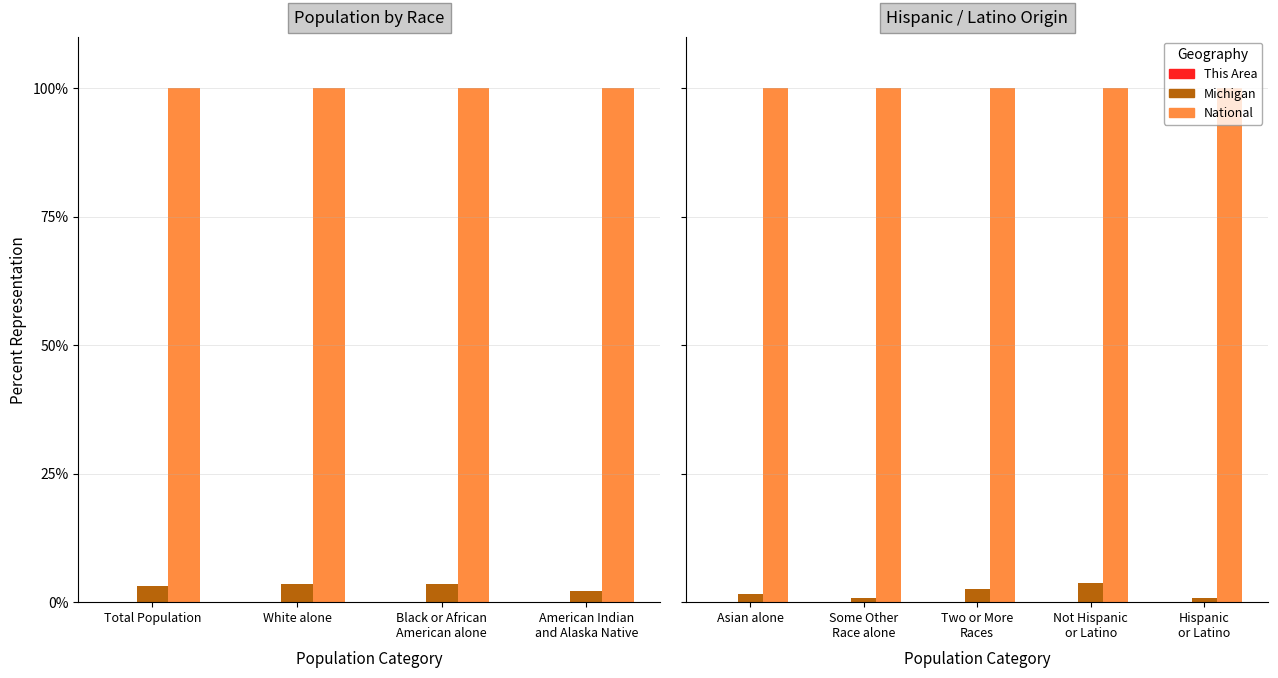

Rank the series by their maximum value, from highest to lowest.

National, Michigan, This Area